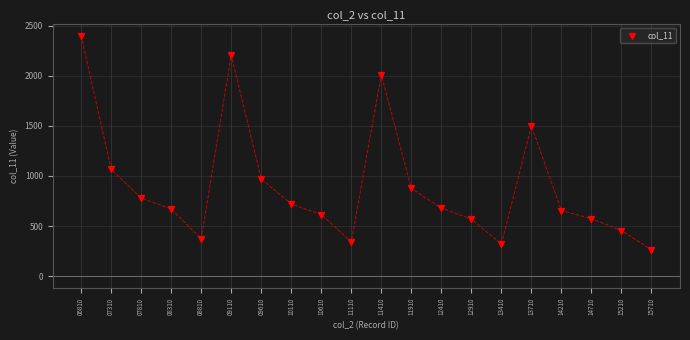

What Y value in the scatter plot is closest to 1332?

1500